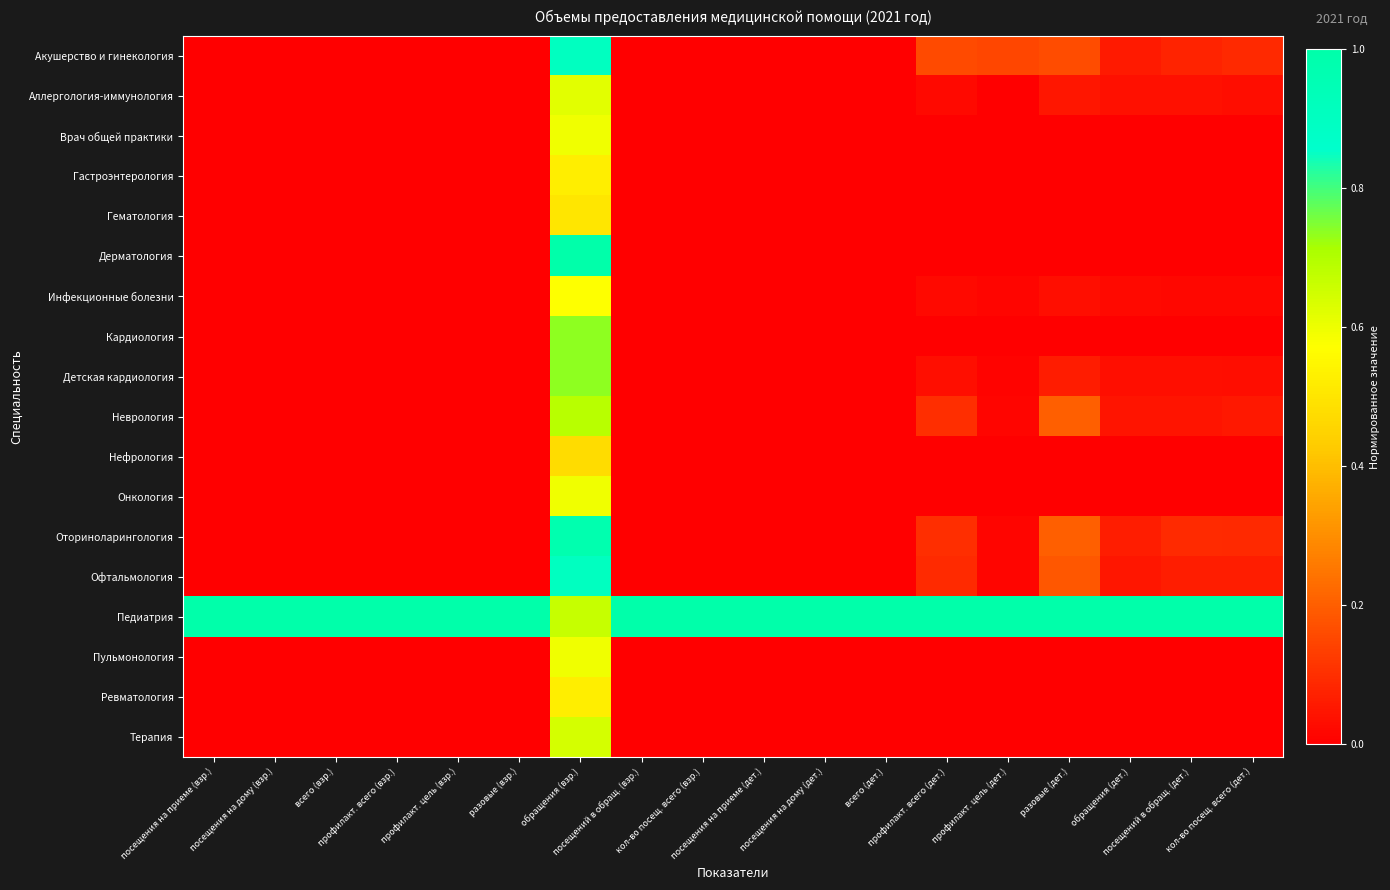

Reading left to right, list all the values displayed in this chart.

Акушерство и гинекология: посещения на приеме (взр.)=0.0	посещения на дому (взр.)=0.0	всего (взр.)=0.0	профилакт. всего (взр.)=0.0	профилакт. цель (взр.)=0.0	разовые (взр.)=0.0	обращения (взр.)=0.9	посещений в обращ. (взр.)=0.0	кол-во посещ. всего (взр.)=0.0	посещения на приеме (дет.)=0.0	посещения на дому (дет.)=0.0	всего (дет.)=0.0	профилакт. всего (дет.)=0.2	профилакт. цель (дет.)=0.2	разовые (дет.)=0.2	обращения (дет.)=0.1	посещений в обращ. (дет.)=0.1	кол-во посещ. всего (дет.)=0.1
Аллергология-иммунология: посещения на приеме (взр.)=0.0	посещения на дому (взр.)=0.0	всего (взр.)=0.0	профилакт. всего (взр.)=0.0	профилакт. цель (взр.)=0.0	разовые (взр.)=0.0	обращения (взр.)=0.6	посещений в обращ. (взр.)=0.0	кол-во посещ. всего (взр.)=0.0	посещения на приеме (дет.)=0.0	посещения на дому (дет.)=0.0	всего (дет.)=0.0	профилакт. всего (дет.)=0.0	профилакт. цель (дет.)=0.0	разовые (дет.)=0.1	обращения (дет.)=0.0	посещений в обращ. (дет.)=0.0	кол-во посещ. всего (дет.)=0.0
Врач общей практики: посещения на приеме (взр.)=0.0	посещения на дому (взр.)=0.0	всего (взр.)=0.0	профилакт. всего (взр.)=0.0	профилакт. цель (взр.)=0.0	разовые (взр.)=0.0	обращения (взр.)=0.6	посещений в обращ. (взр.)=0.0	кол-во посещ. всего (взр.)=0.0	посещения на приеме (дет.)=0.0	посещения на дому (дет.)=0.0	всего (дет.)=0.0	профилакт. всего (дет.)=0.0	профилакт. цель (дет.)=0.0	разовые (дет.)=0.0	обращения (дет.)=0.0	посещений в обращ. (дет.)=0.0	кол-во посещ. всего (дет.)=0.0
Гастроэнтерология: посещения на приеме (взр.)=0.0	посещения на дому (взр.)=0.0	всего (взр.)=0.0	профилакт. всего (взр.)=0.0	профилакт. цель (взр.)=0.0	разовые (взр.)=0.0	обращения (взр.)=0.5	посещений в обращ. (взр.)=0.0	кол-во посещ. всего (взр.)=0.0	посещения на приеме (дет.)=0.0	посещения на дому (дет.)=0.0	всего (дет.)=0.0	профилакт. всего (дет.)=0.0	профилакт. цель (дет.)=0.0	разовые (дет.)=0.0	обращения (дет.)=0.0	посещений в обращ. (дет.)=0.0	кол-во посещ. всего (дет.)=0.0
Гематология: посещения на приеме (взр.)=0.0	посещения на дому (взр.)=0.0	всего (взр.)=0.0	профилакт. всего (взр.)=0.0	профилакт. цель (взр.)=0.0	разовые (взр.)=0.0	обращения (взр.)=0.5	посещений в обращ. (взр.)=0.0	кол-во посещ. всего (взр.)=0.0	посещения на приеме (дет.)=0.0	посещения на дому (дет.)=0.0	всего (дет.)=0.0	профилакт. всего (дет.)=0.0	профилакт. цель (дет.)=0.0	разовые (дет.)=0.0	обращения (дет.)=0.0	посещений в обращ. (дет.)=0.0	кол-во посещ. всего (дет.)=0.0
Дерматология: посещения на приеме (взр.)=0.0	посещения на дому (взр.)=0.0	всего (взр.)=0.0	профилакт. всего (взр.)=0.0	профилакт. цель (взр.)=0.0	разовые (взр.)=0.0	обращения (взр.)=1.0	посещений в обращ. (взр.)=0.0	кол-во посещ. всего (взр.)=0.0	посещения на приеме (дет.)=0.0	посещения на дому (дет.)=0.0	всего (дет.)=0.0	профилакт. всего (дет.)=0.0	профилакт. цель (дет.)=0.0	разовые (дет.)=0.0	обращения (дет.)=0.0	посещений в обращ. (дет.)=0.0	кол-во посещ. всего (дет.)=0.0
Инфекционные болезни: посещения на приеме (взр.)=0.0	посещения на дому (взр.)=0.0	всего (взр.)=0.0	профилакт. всего (взр.)=0.0	профилакт. цель (взр.)=0.0	разовые (взр.)=0.0	обращения (взр.)=0.6	посещений в обращ. (взр.)=0.0	кол-во посещ. всего (взр.)=0.0	посещения на приеме (дет.)=0.0	посещения на дому (дет.)=0.0	всего (дет.)=0.0	профилакт. всего (дет.)=0.0	профилакт. цель (дет.)=0.0	разовые (дет.)=0.0	обращения (дет.)=0.0	посещений в обращ. (дет.)=0.0	кол-во посещ. всего (дет.)=0.0
Кардиология: посещения на приеме (взр.)=0.0	посещения на дому (взр.)=0.0	всего (взр.)=0.0	профилакт. всего (взр.)=0.0	профилакт. цель (взр.)=0.0	разовые (взр.)=0.0	обращения (взр.)=0.7	посещений в обращ. (взр.)=0.0	кол-во посещ. всего (взр.)=0.0	посещения на приеме (дет.)=0.0	посещения на дому (дет.)=0.0	всего (дет.)=0.0	профилакт. всего (дет.)=0.0	профилакт. цель (дет.)=0.0	разовые (дет.)=0.0	обращения (дет.)=0.0	посещений в обращ. (дет.)=0.0	кол-во посещ. всего (дет.)=0.0
Детская кардиология: посещения на приеме (взр.)=0.0	посещения на дому (взр.)=0.0	всего (взр.)=0.0	профилакт. всего (взр.)=0.0	профилакт. цель (взр.)=0.0	разовые (взр.)=0.0	обращения (взр.)=0.7	посещений в обращ. (взр.)=0.0	кол-во посещ. всего (взр.)=0.0	посещения на приеме (дет.)=0.0	посещения на дому (дет.)=0.0	всего (дет.)=0.0	профилакт. всего (дет.)=0.0	профилакт. цель (дет.)=0.0	разовые (дет.)=0.1	обращения (дет.)=0.0	посещений в обращ. (дет.)=0.0	кол-во посещ. всего (дет.)=0.0
Неврология: посещения на приеме (взр.)=0.0	посещения на дому (взр.)=0.0	всего (взр.)=0.0	профилакт. всего (взр.)=0.0	профилакт. цель (взр.)=0.0	разовые (взр.)=0.0	обращения (взр.)=0.7	посещений в обращ. (взр.)=0.0	кол-во посещ. всего (взр.)=0.0	посещения на приеме (дет.)=0.0	посещения на дому (дет.)=0.0	всего (дет.)=0.0	профилакт. всего (дет.)=0.1	профилакт. цель (дет.)=0.0	разовые (дет.)=0.2	обращения (дет.)=0.0	посещений в обращ. (дет.)=0.0	кол-во посещ. всего (дет.)=0.1
Нефрология: посещения на приеме (взр.)=0.0	посещения на дому (взр.)=0.0	всего (взр.)=0.0	профилакт. всего (взр.)=0.0	профилакт. цель (взр.)=0.0	разовые (взр.)=0.0	обращения (взр.)=0.5	посещений в обращ. (взр.)=0.0	кол-во посещ. всего (взр.)=0.0	посещения на приеме (дет.)=0.0	посещения на дому (дет.)=0.0	всего (дет.)=0.0	профилакт. всего (дет.)=0.0	профилакт. цель (дет.)=0.0	разовые (дет.)=0.0	обращения (дет.)=0.0	посещений в обращ. (дет.)=0.0	кол-во посещ. всего (дет.)=0.0
Онкология: посещения на приеме (взр.)=0.0	посещения на дому (взр.)=0.0	всего (взр.)=0.0	профилакт. всего (взр.)=0.0	профилакт. цель (взр.)=0.0	разовые (взр.)=0.0	обращения (взр.)=0.6	посещений в обращ. (взр.)=0.0	кол-во посещ. всего (взр.)=0.0	посещения на приеме (дет.)=0.0	посещения на дому (дет.)=0.0	всего (дет.)=0.0	профилакт. всего (дет.)=0.0	профилакт. цель (дет.)=0.0	разовые (дет.)=0.0	обращения (дет.)=0.0	посещений в обращ. (дет.)=0.0	кол-во посещ. всего (дет.)=0.0
Оториноларингология: посещения на приеме (взр.)=0.0	посещения на дому (взр.)=0.0	всего (взр.)=0.0	профилакт. всего (взр.)=0.0	профилакт. цель (взр.)=0.0	разовые (взр.)=0.0	обращения (взр.)=1.0	посещений в обращ. (взр.)=0.0	кол-во посещ. всего (взр.)=0.0	посещения на приеме (дет.)=0.0	посещения на дому (дет.)=0.0	всего (дет.)=0.0	профилакт. всего (дет.)=0.1	профилакт. цель (дет.)=0.0	разовые (дет.)=0.2	обращения (дет.)=0.1	посещений в обращ. (дет.)=0.1	кол-во посещ. всего (дет.)=0.1
Офтальмология: посещения на приеме (взр.)=0.0	посещения на дому (взр.)=0.0	всего (взр.)=0.0	профилакт. всего (взр.)=0.0	профилакт. цель (взр.)=0.0	разовые (взр.)=0.0	обращения (взр.)=0.9	посещений в обращ. (взр.)=0.0	кол-во посещ. всего (взр.)=0.0	посещения на приеме (дет.)=0.0	посещения на дому (дет.)=0.0	всего (дет.)=0.0	профилакт. всего (дет.)=0.1	профилакт. цель (дет.)=0.0	разовые (дет.)=0.2	обращения (дет.)=0.0	посещений в обращ. (дет.)=0.1	кол-во посещ. всего (дет.)=0.1
Педиатрия: посещения на приеме (взр.)=1.0	посещения на дому (взр.)=1.0	всего (взр.)=1.0	профилакт. всего (взр.)=1.0	профилакт. цель (взр.)=1.0	разовые (взр.)=1.0	обращения (взр.)=0.7	посещений в обращ. (взр.)=1.0	кол-во посещ. всего (взр.)=1.0	посещения на приеме (дет.)=1.0	посещения на дому (дет.)=1.0	всего (дет.)=1.0	профилакт. всего (дет.)=1.0	профилакт. цель (дет.)=1.0	разовые (дет.)=1.0	обращения (дет.)=1.0	посещений в обращ. (дет.)=1.0	кол-во посещ. всего (дет.)=1.0
Пульмонология: посещения на приеме (взр.)=0.0	посещения на дому (взр.)=0.0	всего (взр.)=0.0	профилакт. всего (взр.)=0.0	профилакт. цель (взр.)=0.0	разовые (взр.)=0.0	обращения (взр.)=0.6	посещений в обращ. (взр.)=0.0	кол-во посещ. всего (взр.)=0.0	посещения на приеме (дет.)=0.0	посещения на дому (дет.)=0.0	всего (дет.)=0.0	профилакт. всего (дет.)=0.0	профилакт. цель (дет.)=0.0	разовые (дет.)=0.0	обращения (дет.)=0.0	посещений в обращ. (дет.)=0.0	кол-во посещ. всего (дет.)=0.0
Ревматология: посещения на приеме (взр.)=0.0	посещения на дому (взр.)=0.0	всего (взр.)=0.0	профилакт. всего (взр.)=0.0	профилакт. цель (взр.)=0.0	разовые (взр.)=0.0	обращения (взр.)=0.5	посещений в обращ. (взр.)=0.0	кол-во посещ. всего (взр.)=0.0	посещения на приеме (дет.)=0.0	посещения на дому (дет.)=0.0	всего (дет.)=0.0	профилакт. всего (дет.)=0.0	профилакт. цель (дет.)=0.0	разовые (дет.)=0.0	обращения (дет.)=0.0	посещений в обращ. (дет.)=0.0	кол-во посещ. всего (дет.)=0.0
Терапия: посещения на приеме (взр.)=0.0	посещения на дому (взр.)=0.0	всего (взр.)=0.0	профилакт. всего (взр.)=0.0	профилакт. цель (взр.)=0.0	разовые (взр.)=0.0	обращения (взр.)=0.6	посещений в обращ. (взр.)=0.0	кол-во посещ. всего (взр.)=0.0	посещения на приеме (дет.)=0.0	посещения на дому (дет.)=0.0	всего (дет.)=0.0	профилакт. всего (дет.)=0.0	профилакт. цель (дет.)=0.0	разовые (дет.)=0.0	обращения (дет.)=0.0	посещений в обращ. (дет.)=0.0	кол-во посещ. всего (дет.)=0.0